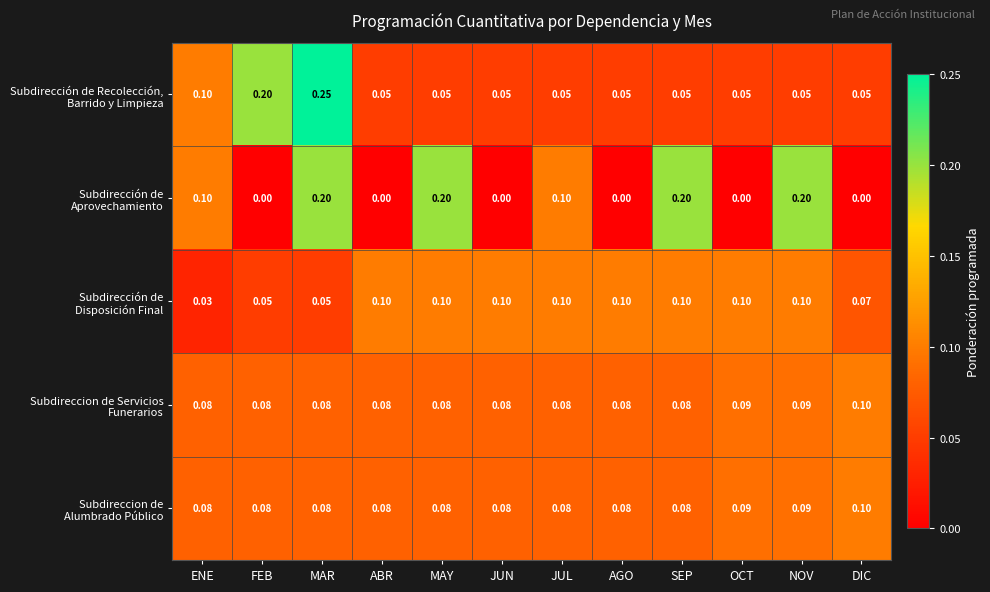

At which category does the chart reach its peak across all series?

MAR